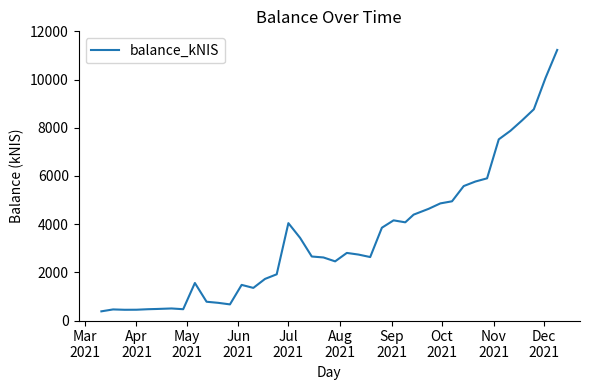

Which category has the lowest value across all series?

Mar
2021